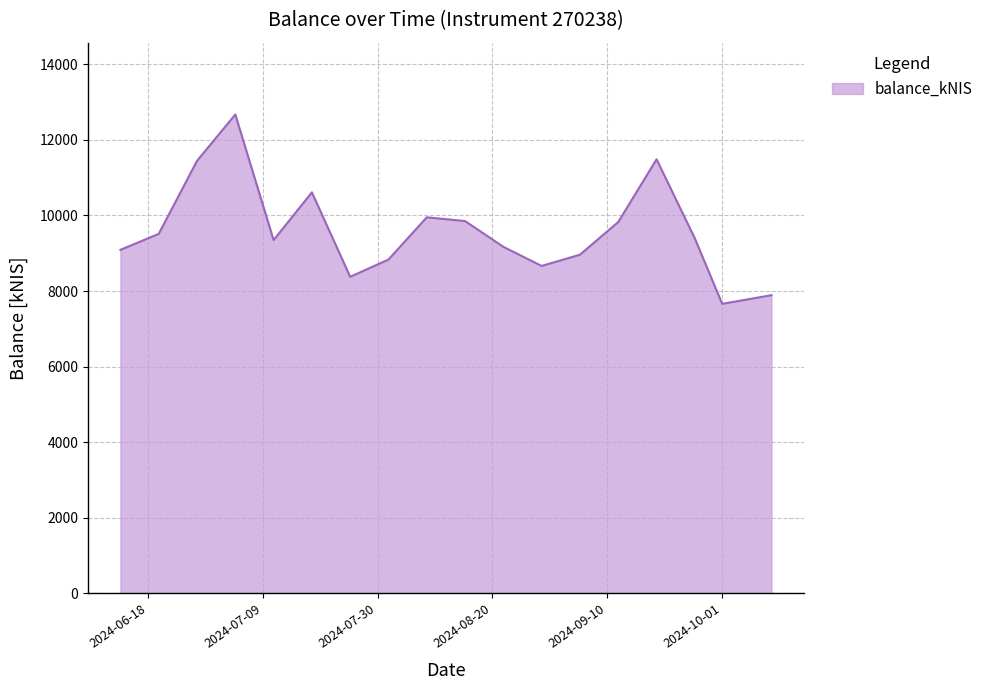

What is the difference between the maximum and minimum values?

5009.5